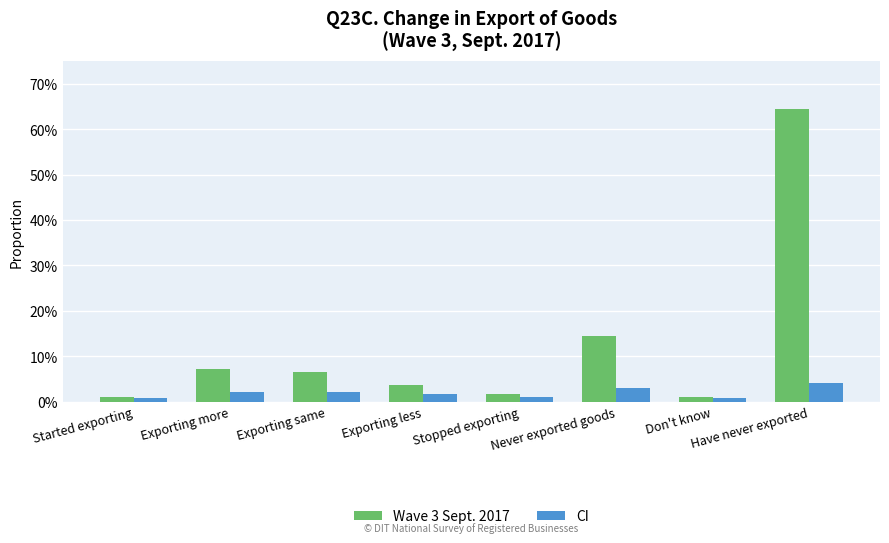

Reading left to right, transcribe all the data shown in this chart.

Wave 3 Sept. 2017: 0.0	0.1	0.1	0.0	0.0	0.1	0.0	0.6
CI: 0.0	0.0	0.0	0.0	0.0	0.0	0.0	0.0